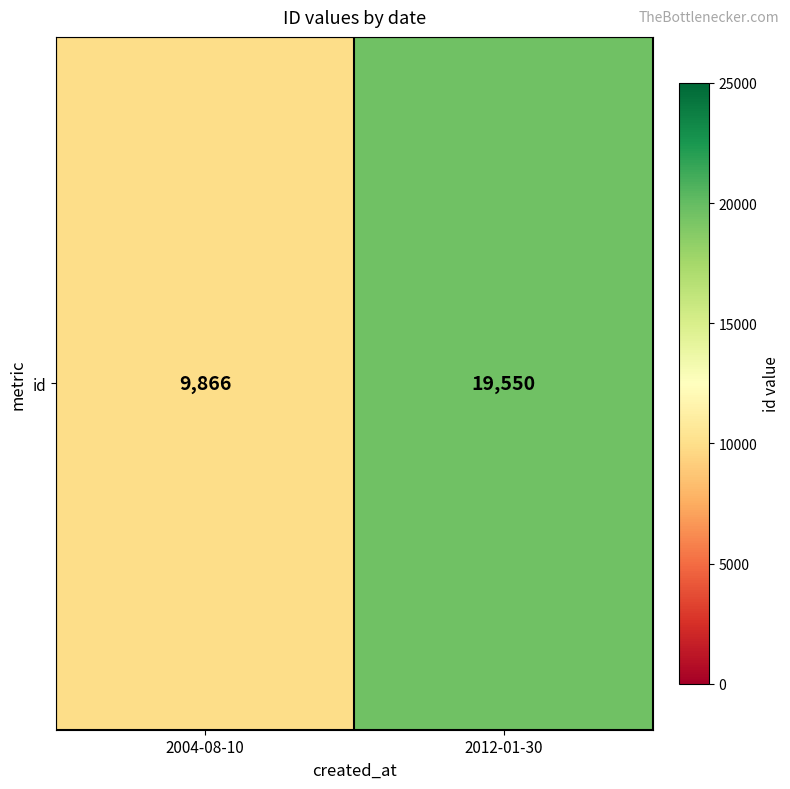

Rank the categories by value from lowest to highest.

2004-08-10, 2012-01-30